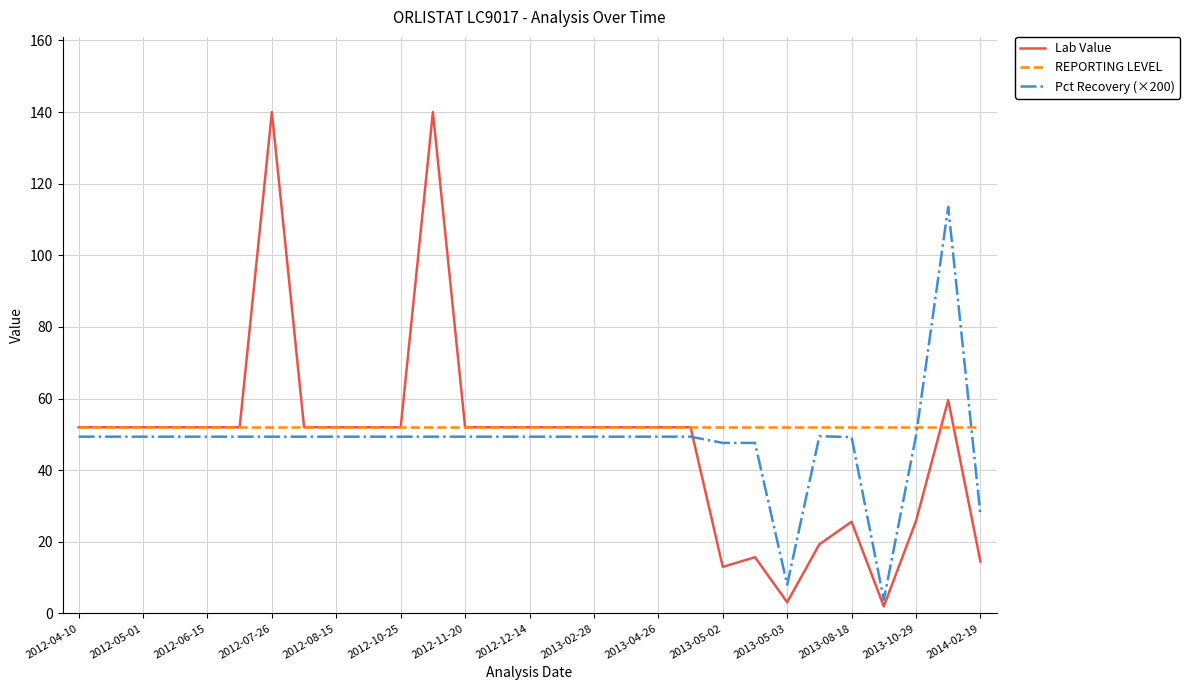

List the series in order of their peak value, highest first.

Lab Value, Pct Recovery (×200), REPORTING LEVEL